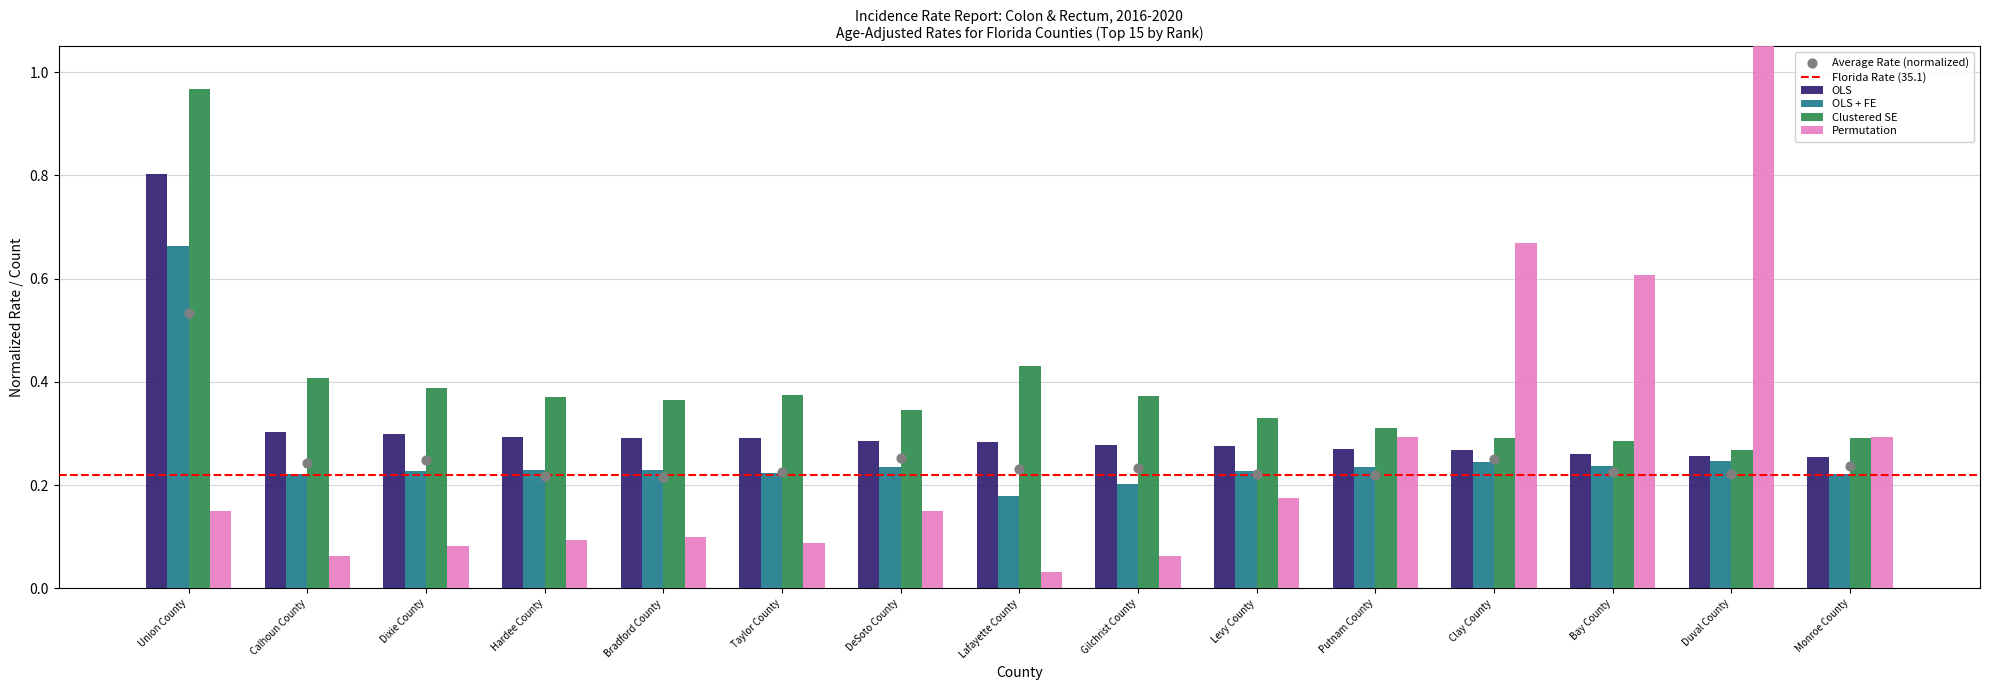

Which series reaches the minimum Y coordinate?

Permutation